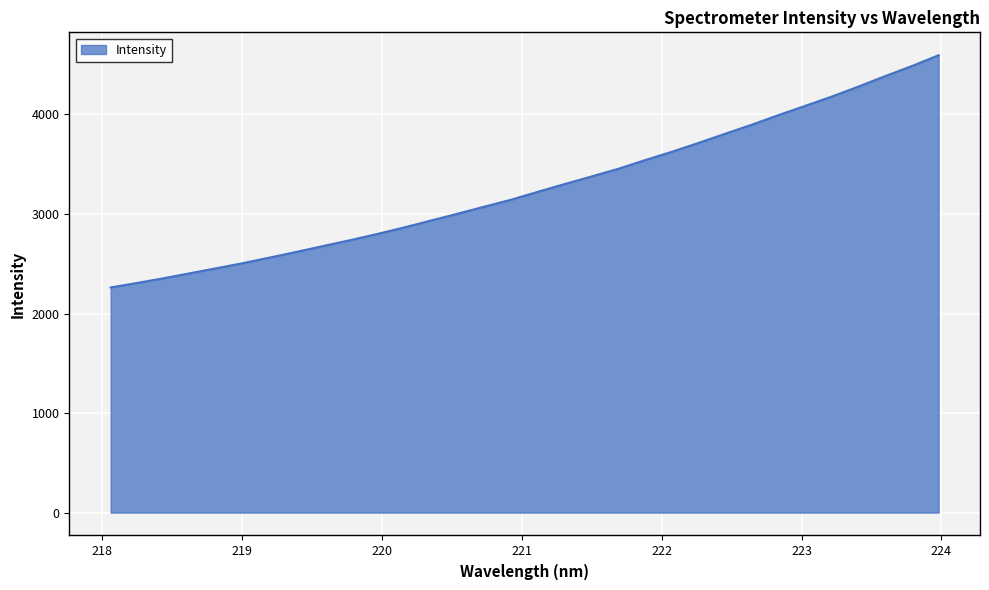

What is the maximum value shown in the chart?

4594.8